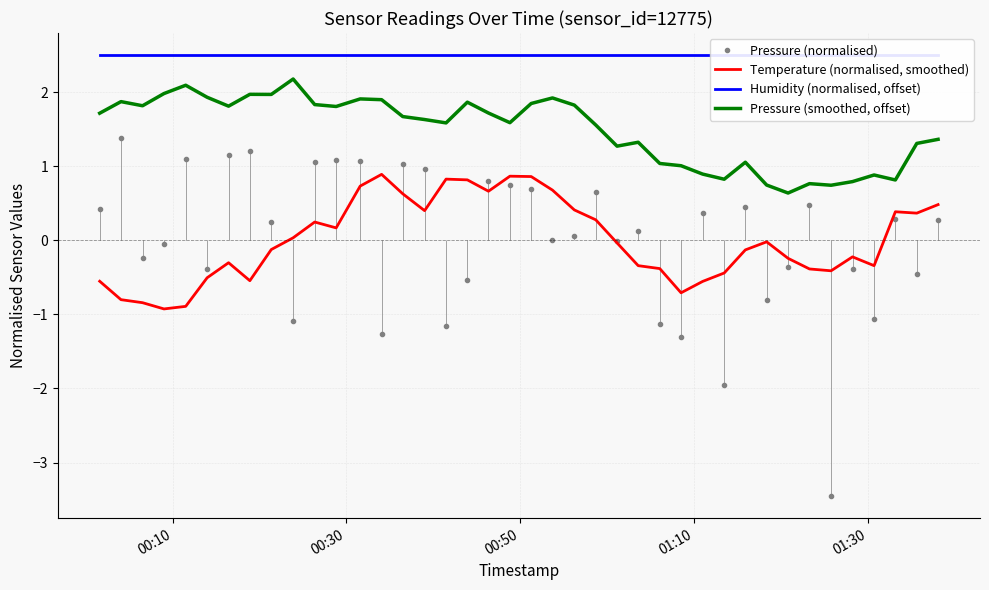

How many lines are shown in the chart?

4